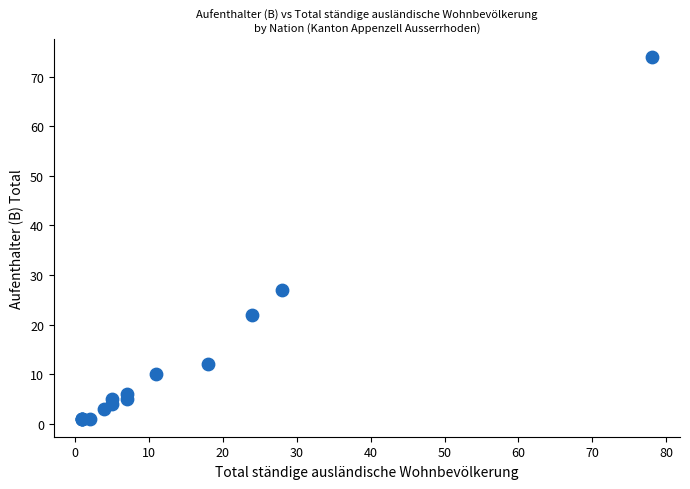

What Y value in the scatter plot is closest to 37?

27